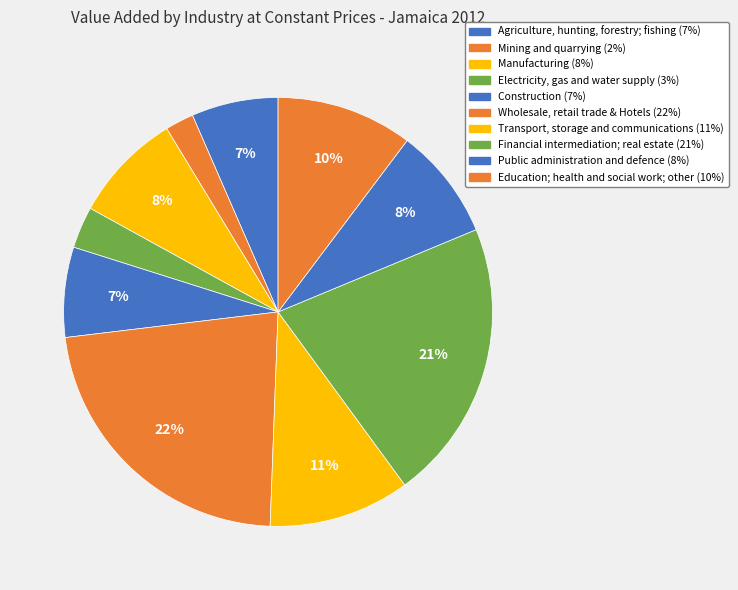

Is it true that Wholesale, retail trade & Hotels is 22% of the pie?

True